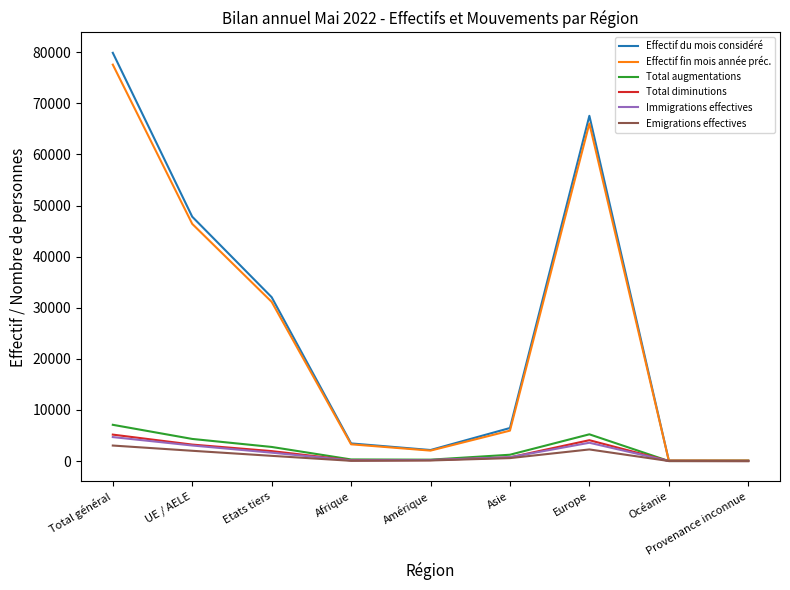

True or false: Immigrations effectives has more than 2 interior local peaks.

False